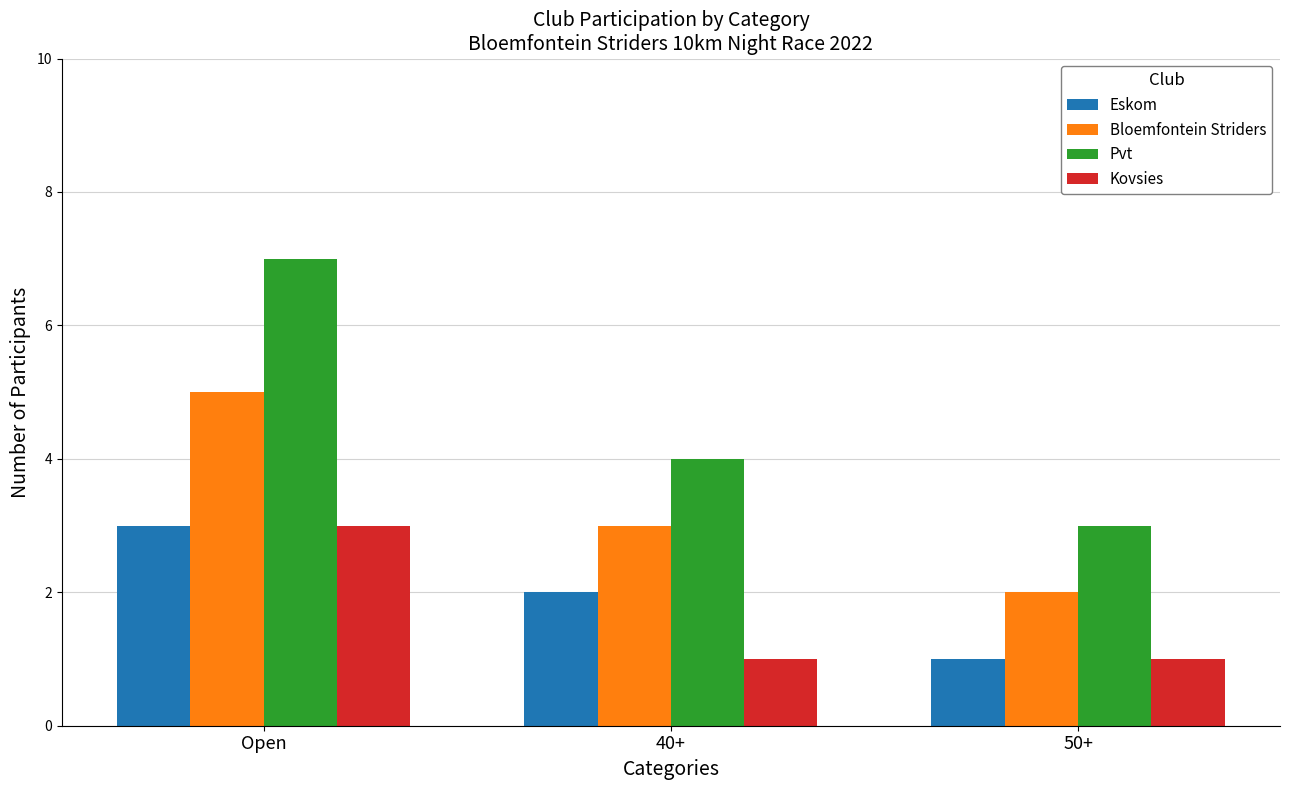

Reading left to right, list all the values displayed in this chart.

Eskom: 3	2	1
Bloemfontein Striders: 5	3	2
Pvt: 7	4	3
Kovsies: 3	1	1